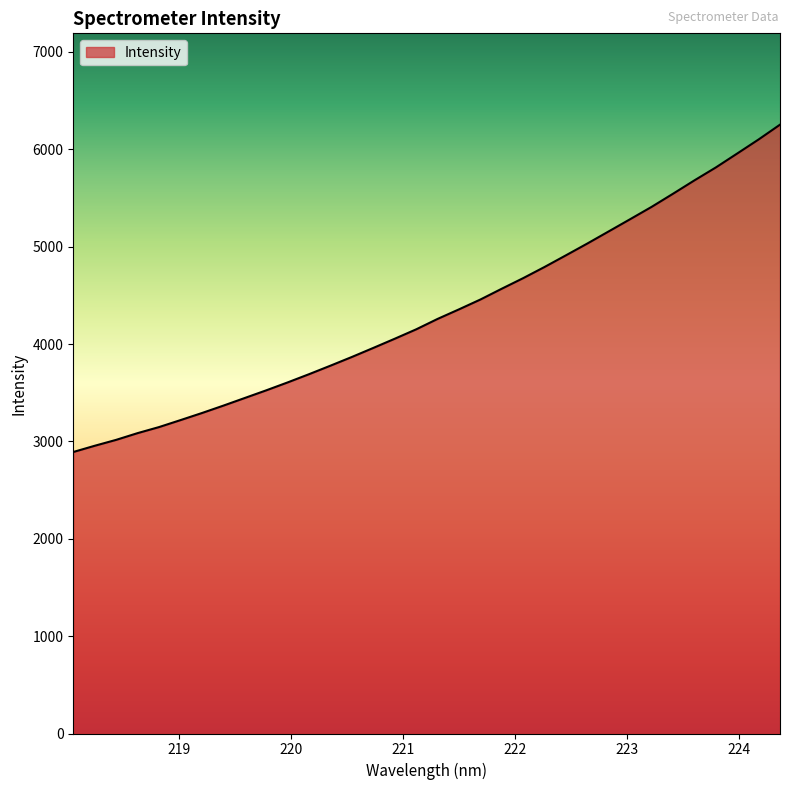

What is the difference between the maximum and minimum values?

3362.1